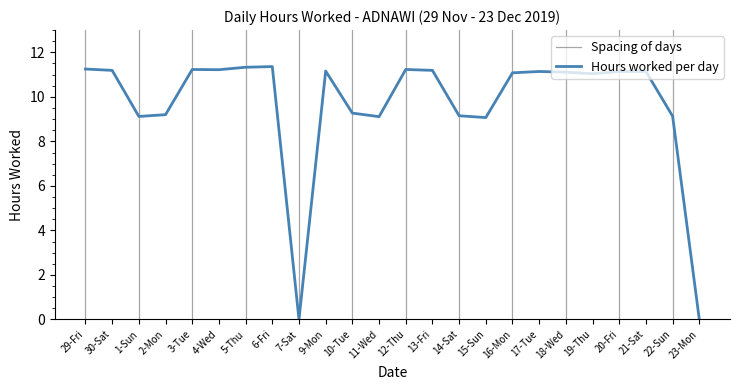

What is the difference between the values at 15-Sun and 30-Sat?

2.1